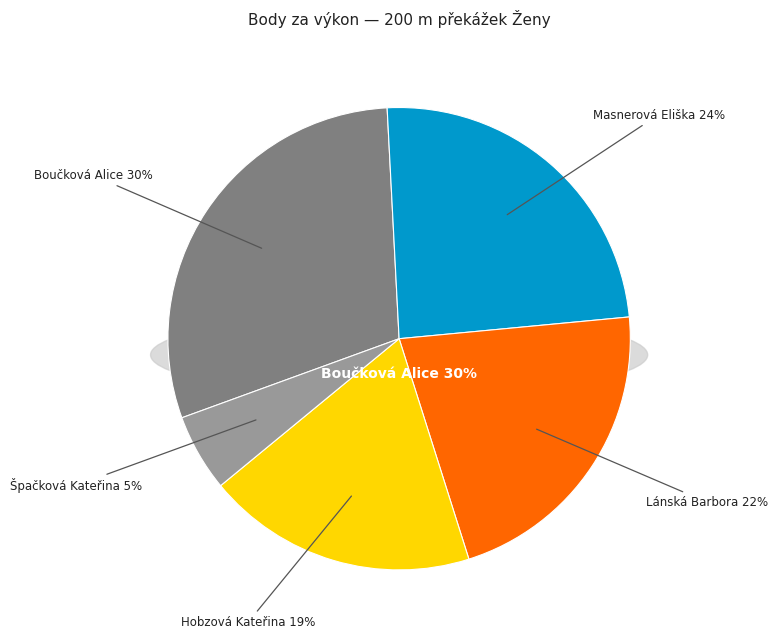

What percentage is the Masnerová Eliška slice, to the nearest percent?

24%